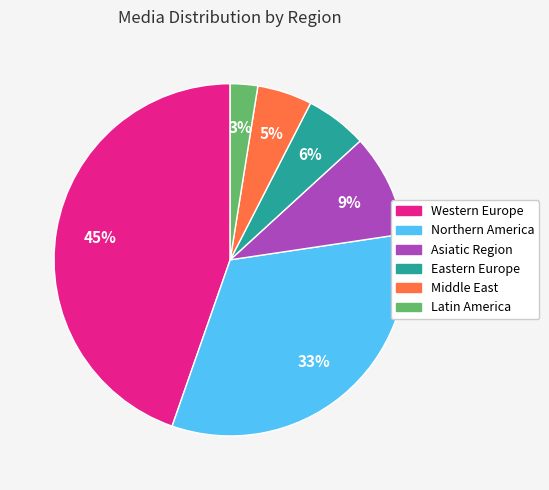

What percentage is the Latin America slice, to the nearest percent?

3%